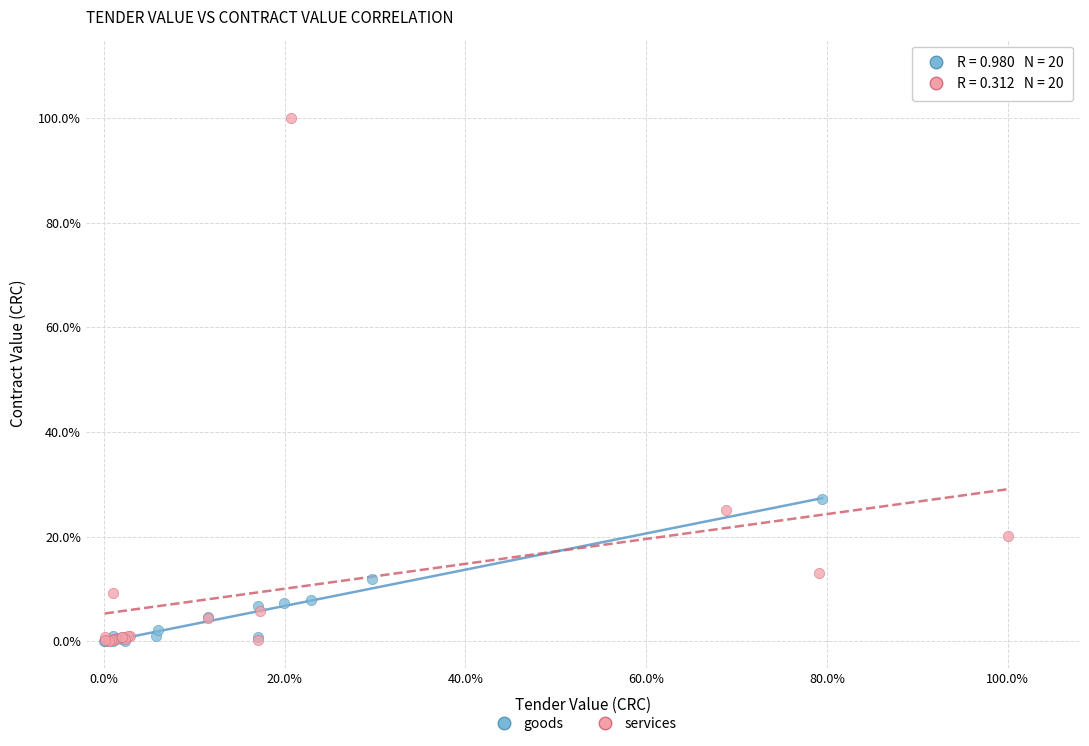

What are all the series names shown in the legend?

goods, services